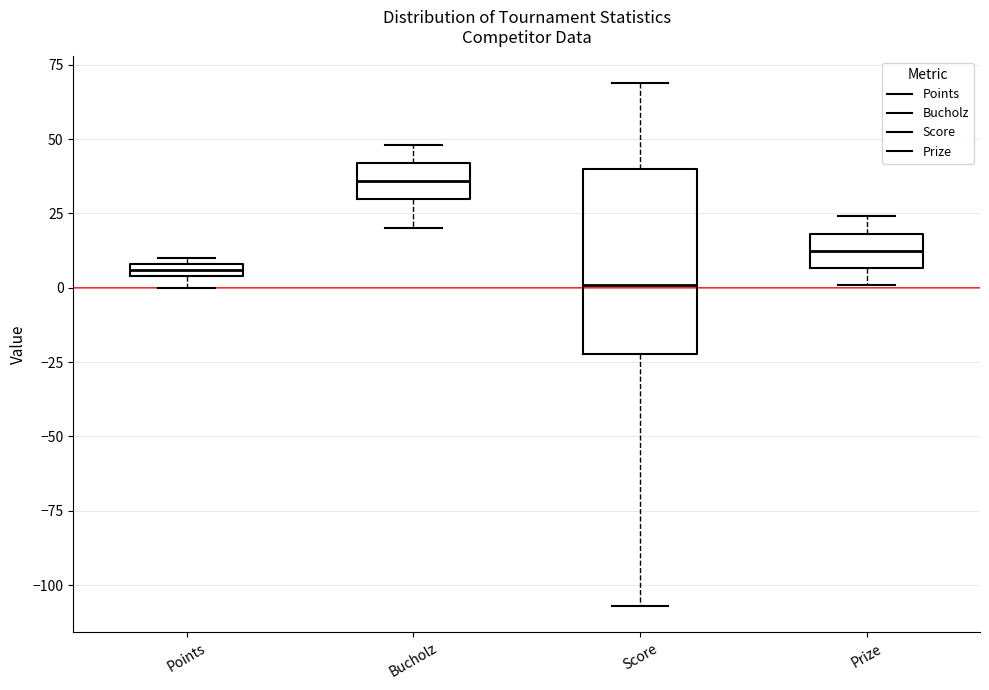

Which box is the tallest, from its lower edge to its upper edge?

Score